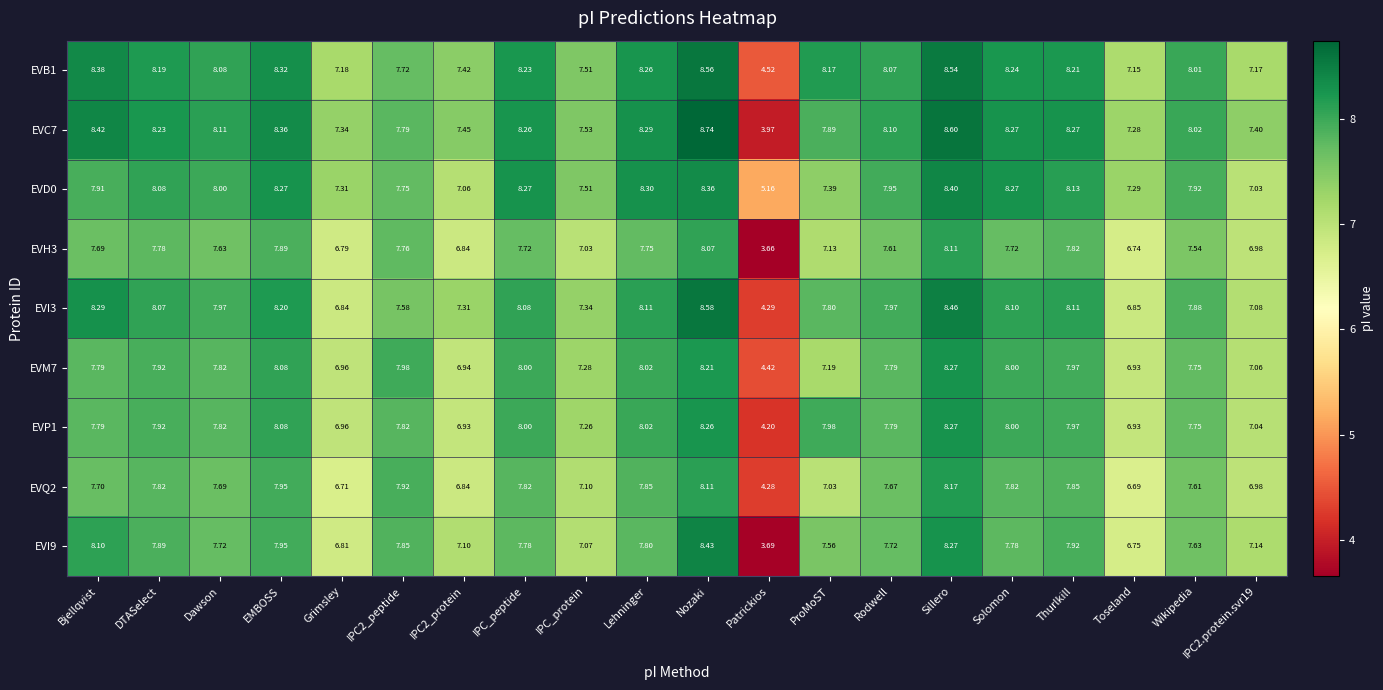

Is the value of EVC7 at Patrickios greater than the value of EVQ2 at Bjellqvist?

No